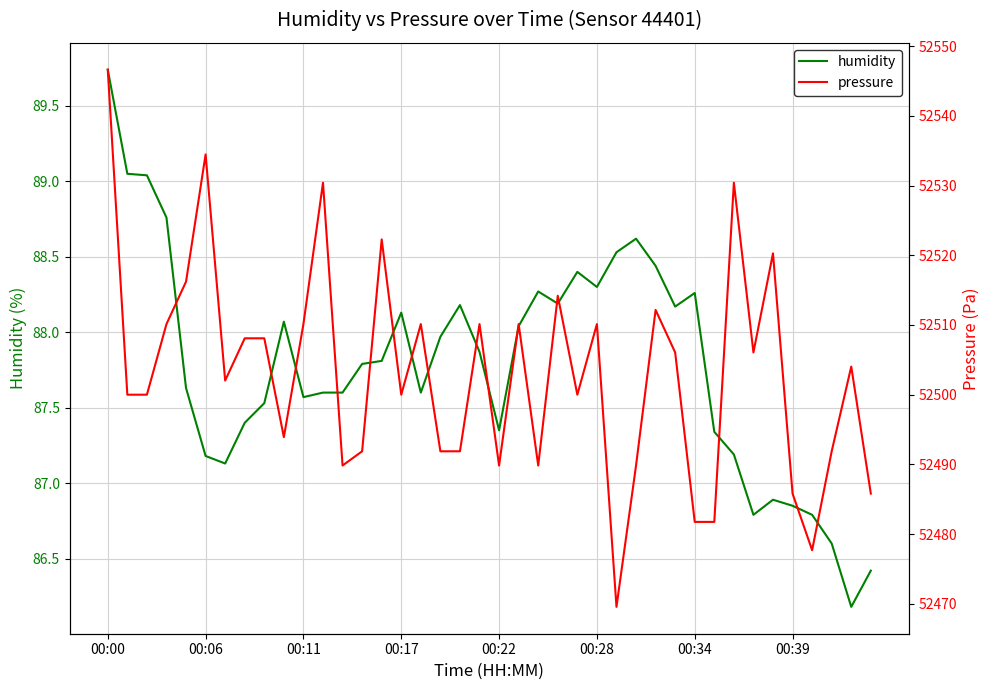

Which category has the highest value in the humidity series?

00:00